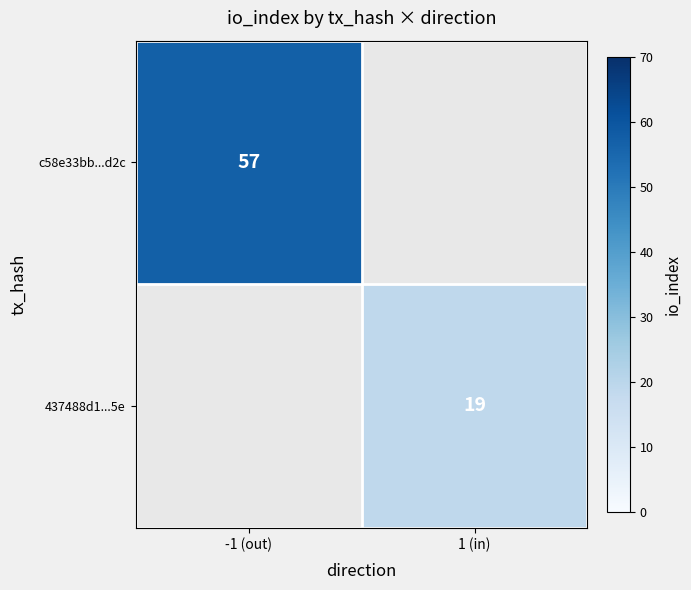

Is it true that c58e33bb...d2c equals 57 at -1 (out)?

True